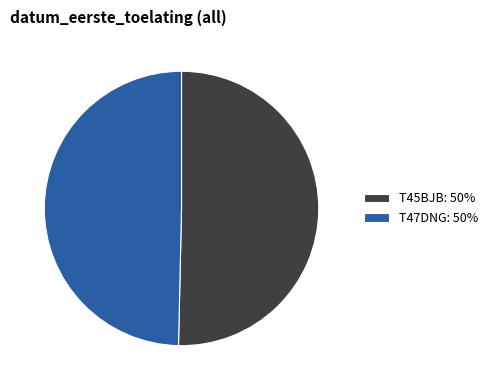

Between T45BJB and T47DNG, which is larger?

T45BJB